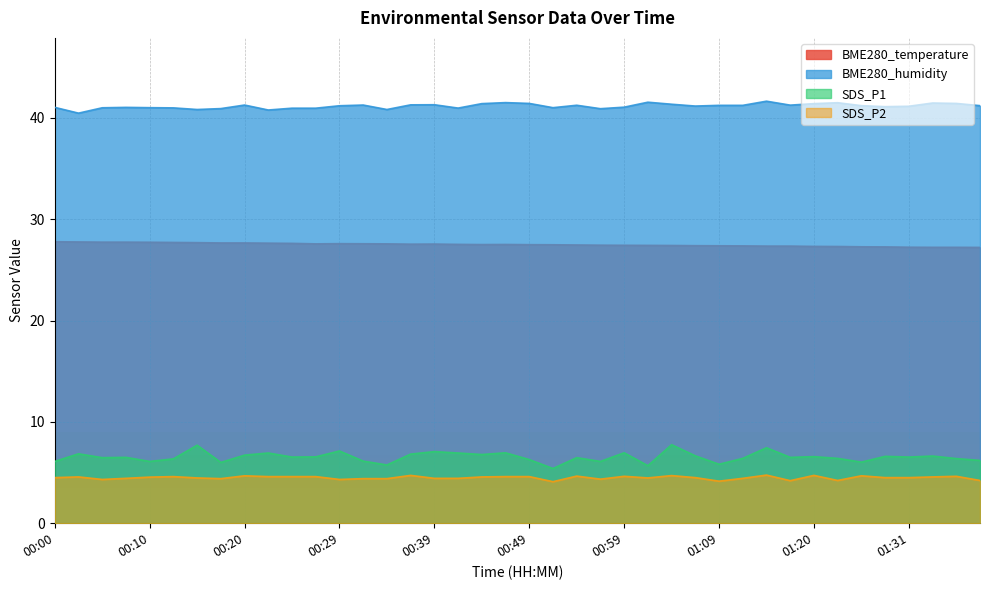

True or false: BME280_humidity has a value of 23.7 at 01:09.

False